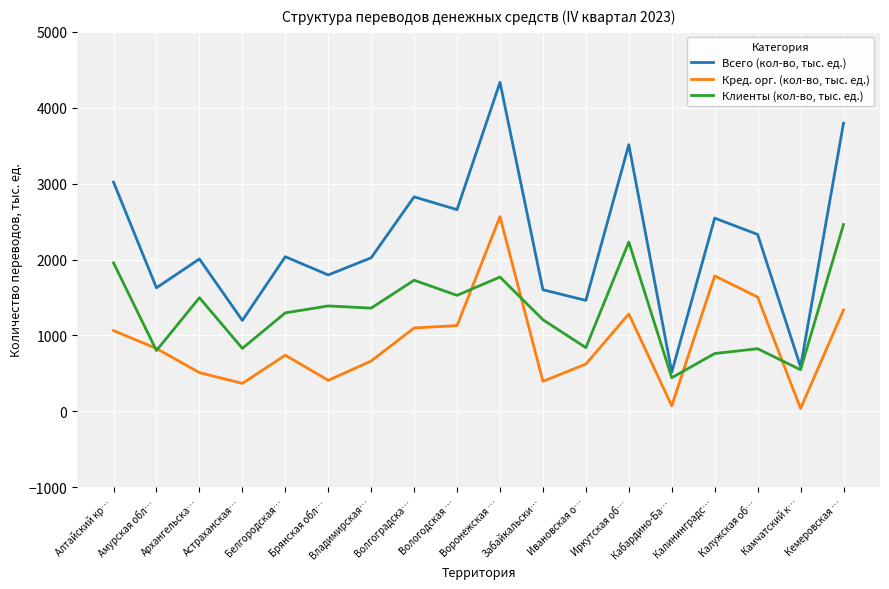

What is the highest value of the Всего (кол-во, тыс. ед.) series?

4334.7